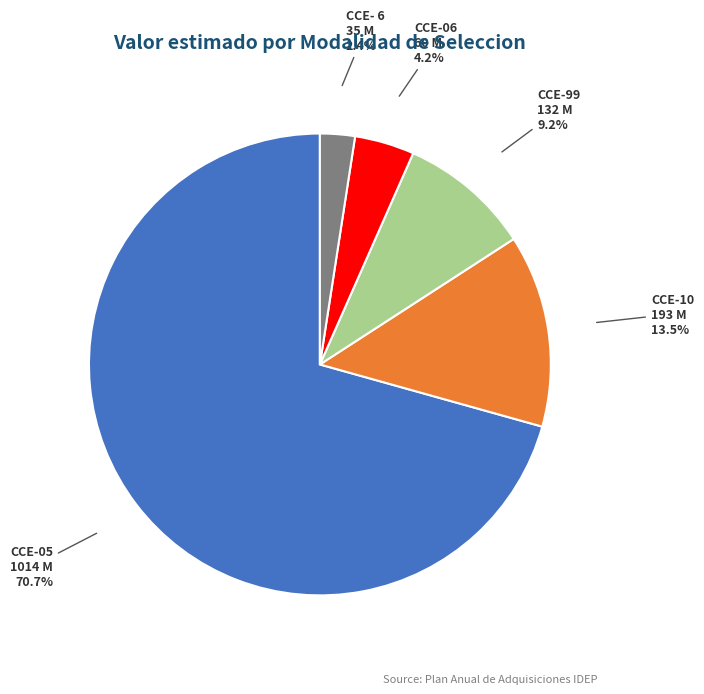

Is there a majority slice in this chart?

Yes